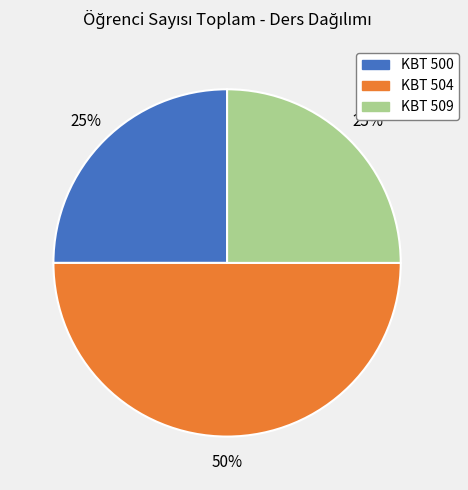

Is the sum of KBT 504 and KBT 509 greater than half?

Yes